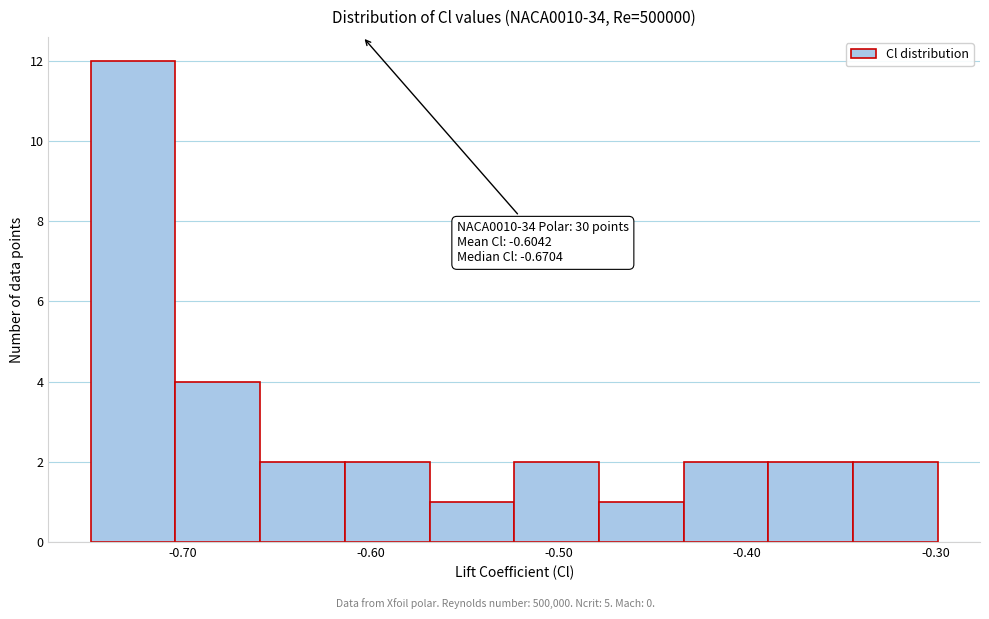

Which range on the x-axis has the tallest bar?

-0.75 to -0.70